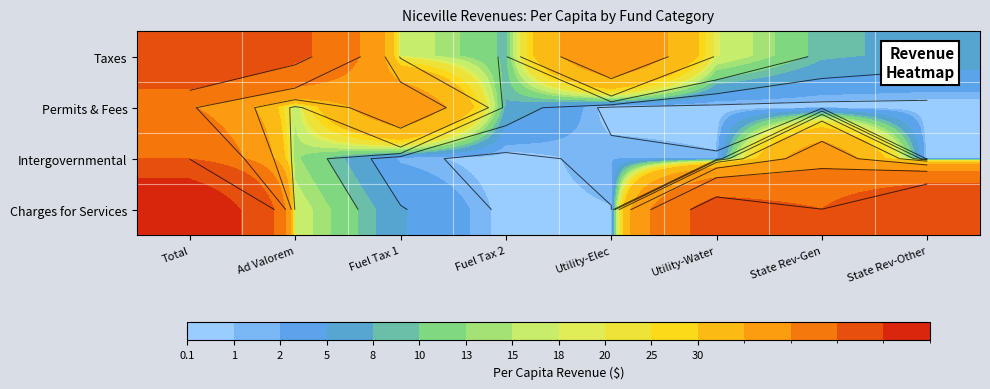

Is it true that Intergovernmental equals 75.7 at State Rev-Gen?

True